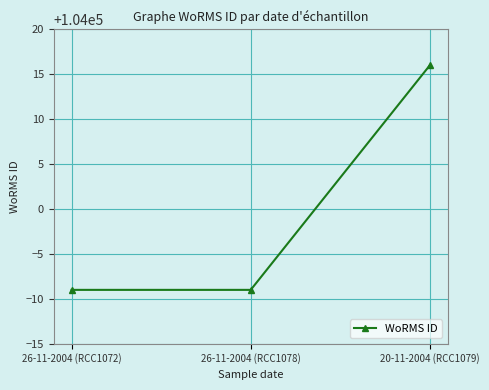

Reading left to right, transcribe all the data shown in this chart.

26-11-2004 (RCC1072)=103991	26-11-2004 (RCC1078)=103991	20-11-2004 (RCC1079)=104016